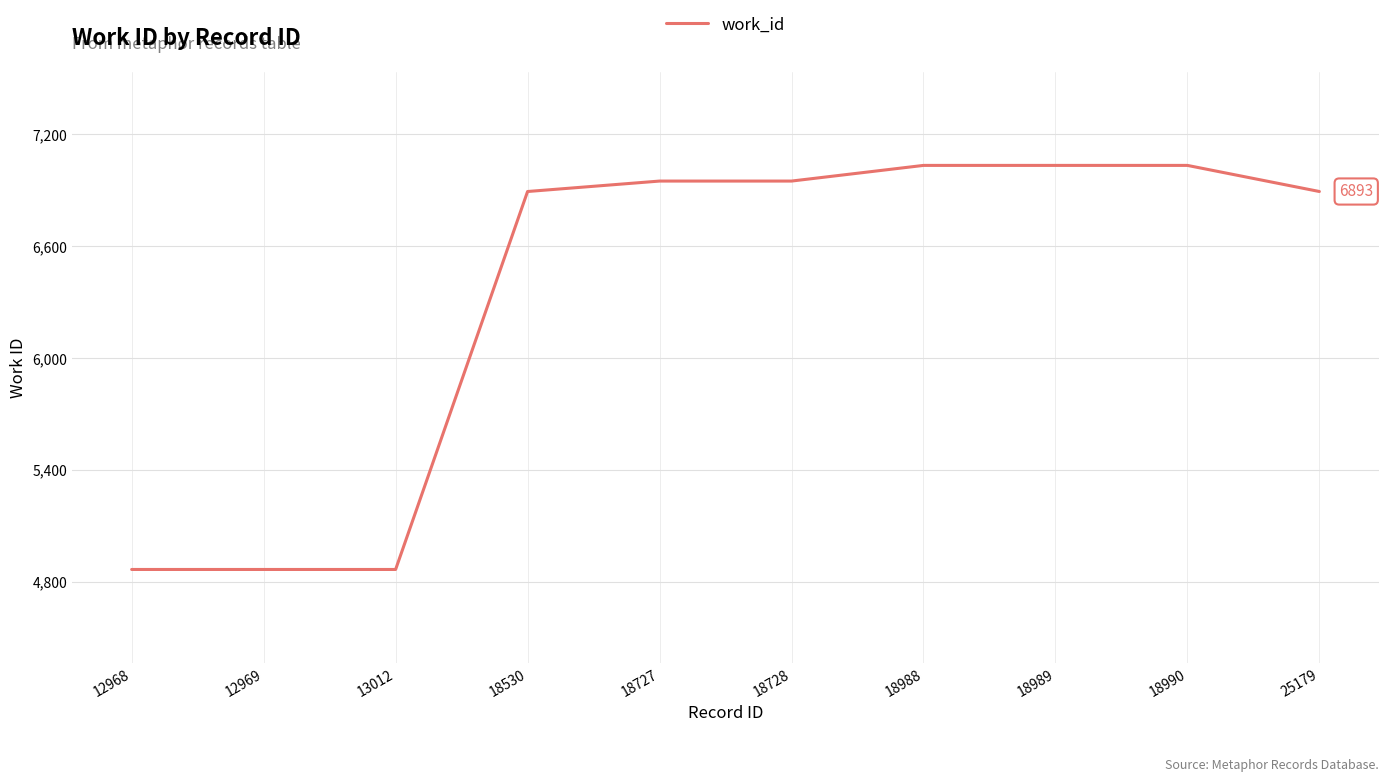

The value at 12969 is 6345. True or false?

False